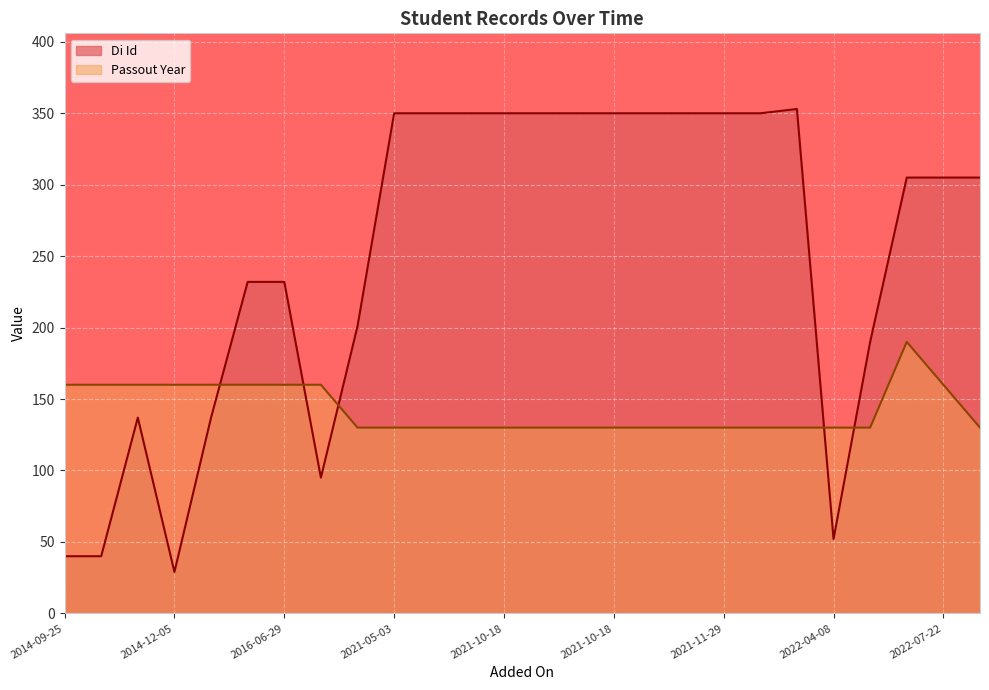

What is the sum of the Passout Year values at 2022-04-08 and 2014-12-05?

290